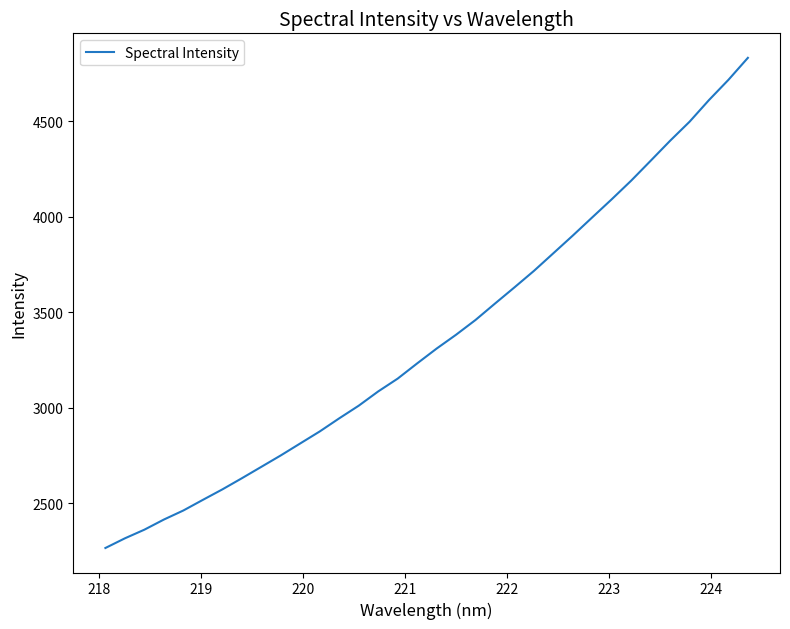

What is the difference between the maximum and minimum values?

2567.6